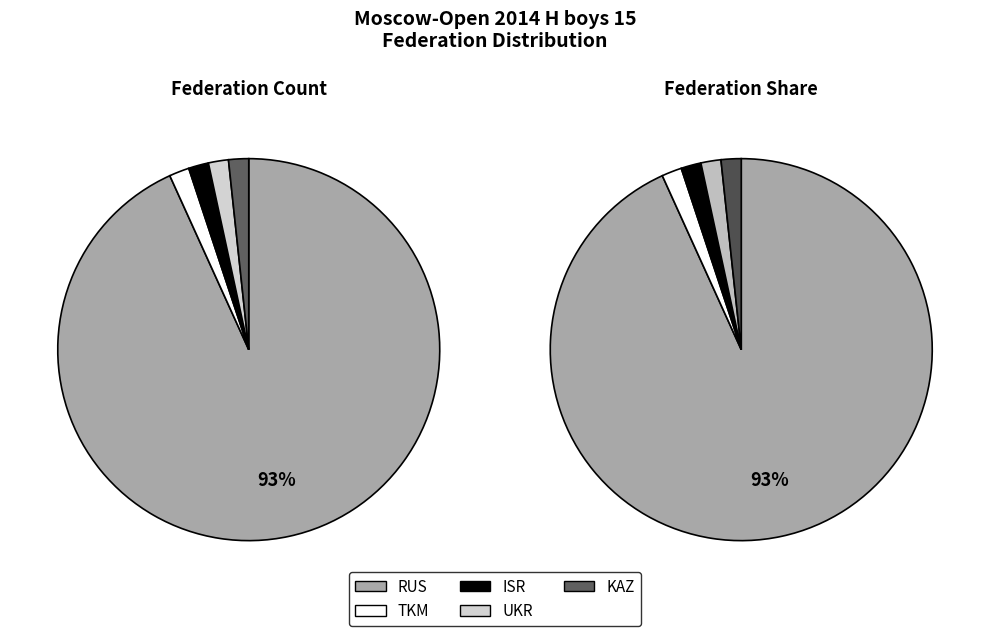

Is ISR the majority of the pie?

No